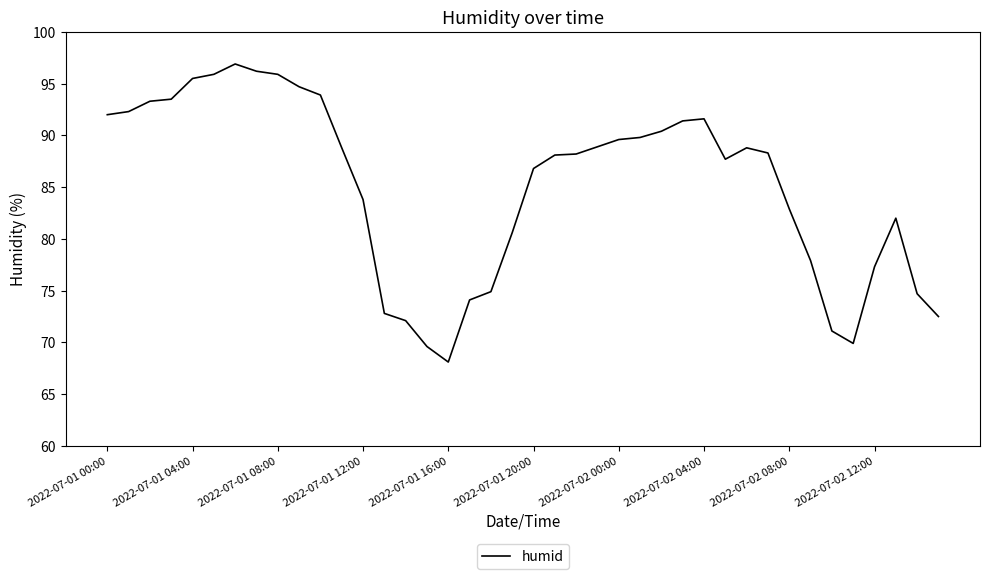

What is the difference between the maximum and minimum values?

28.8